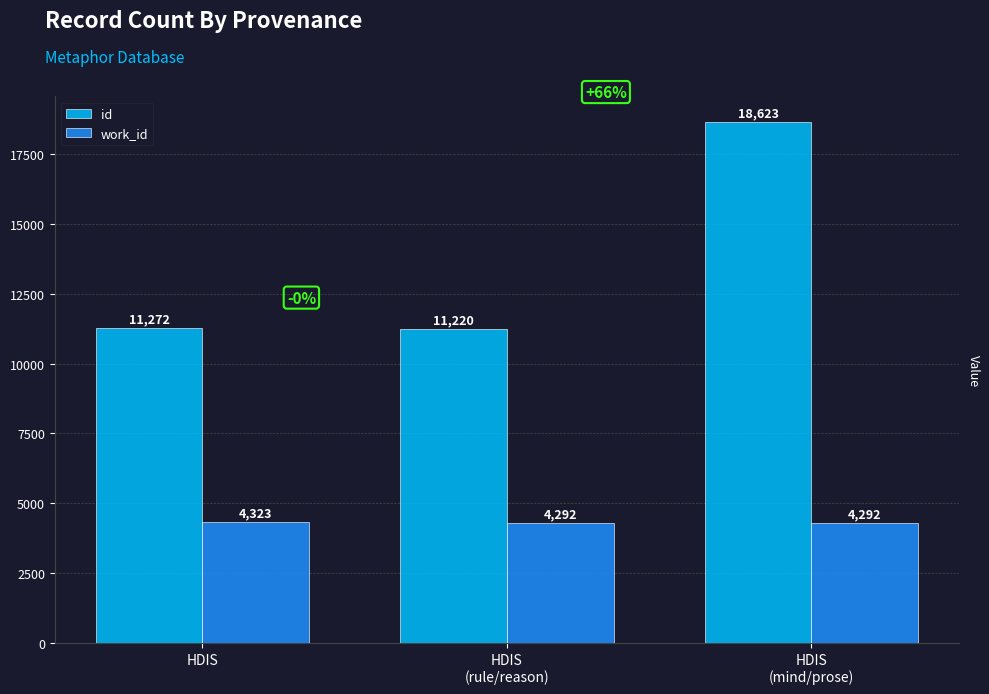

Rank the categories by id value from highest to lowest.

HDIS
(mind/prose), HDIS, HDIS
(rule/reason)